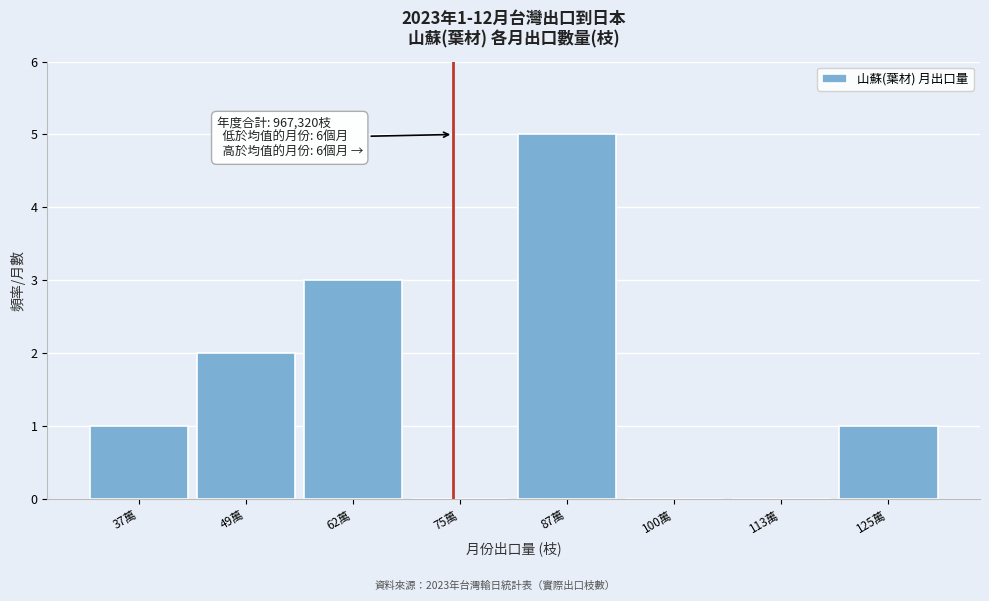

Reading left to right, transcribe all the data shown in this chart.

37萬=1	49萬=2	62萬=3	75萬=0	87萬=5	100萬=0	113萬=0	125萬=1